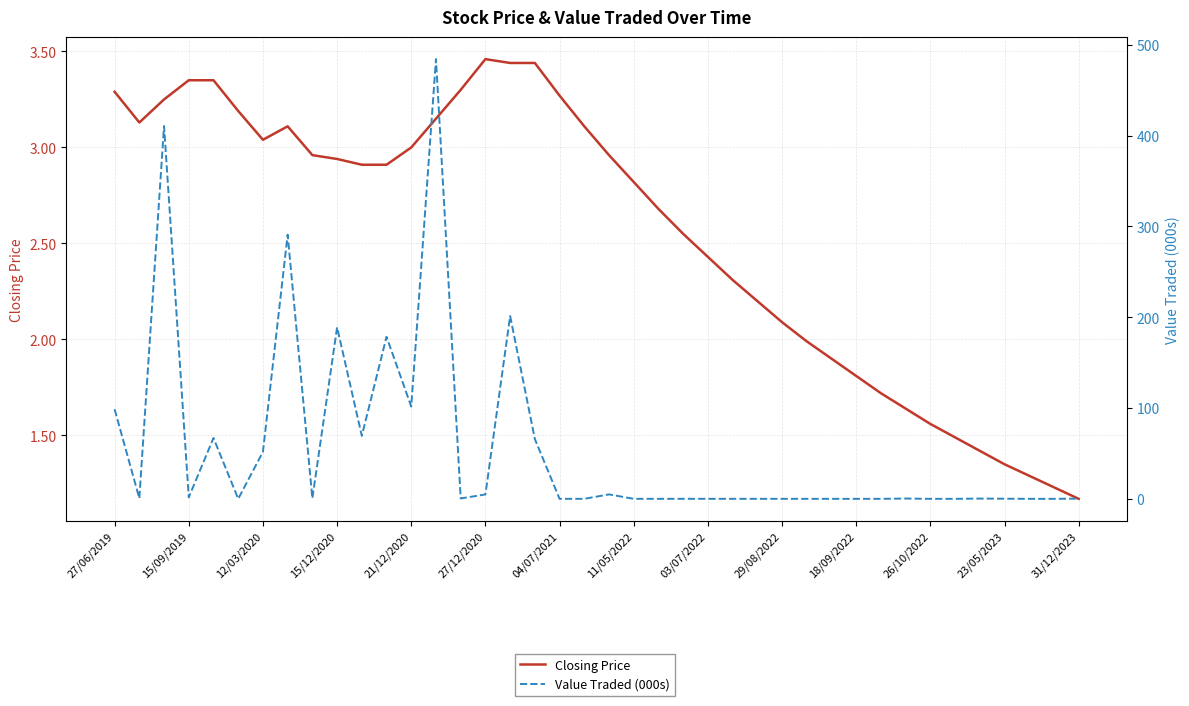

In Closing Price, how many points are lower than both neighbors (excluding endpoints)?

2